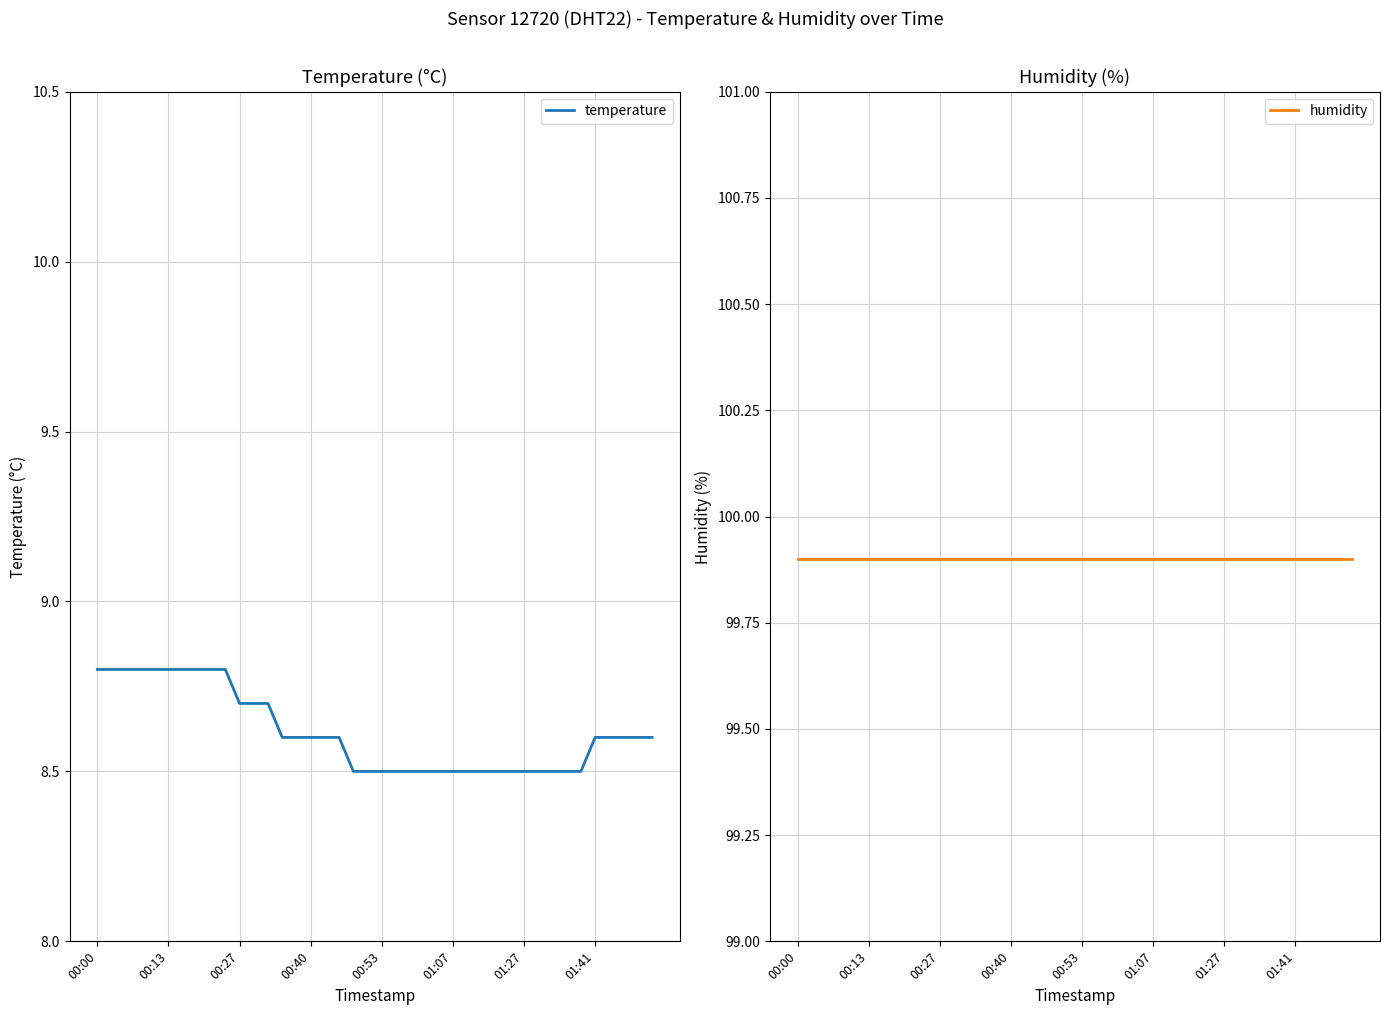

True or false: temperature and humidity intersect in this chart.

False